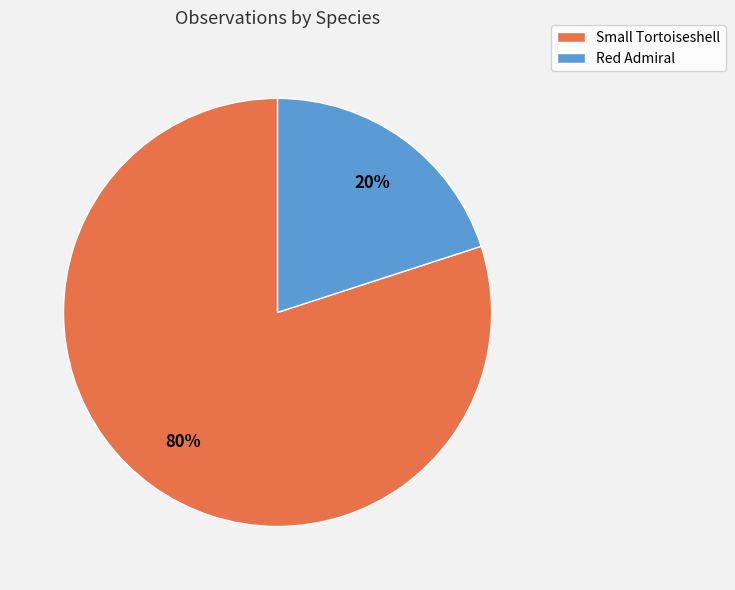

To the nearest percent, what is the difference between the largest and smallest slice percentages?

60%